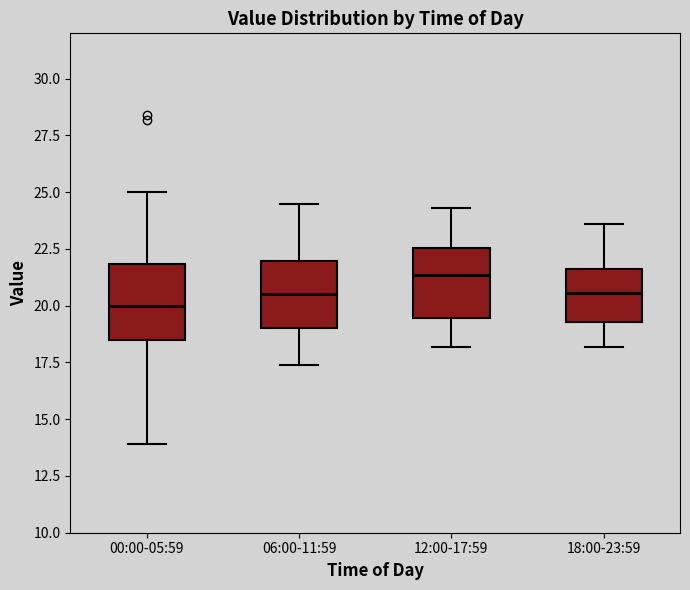

Which box has the lowest median line?

00:00-05:59